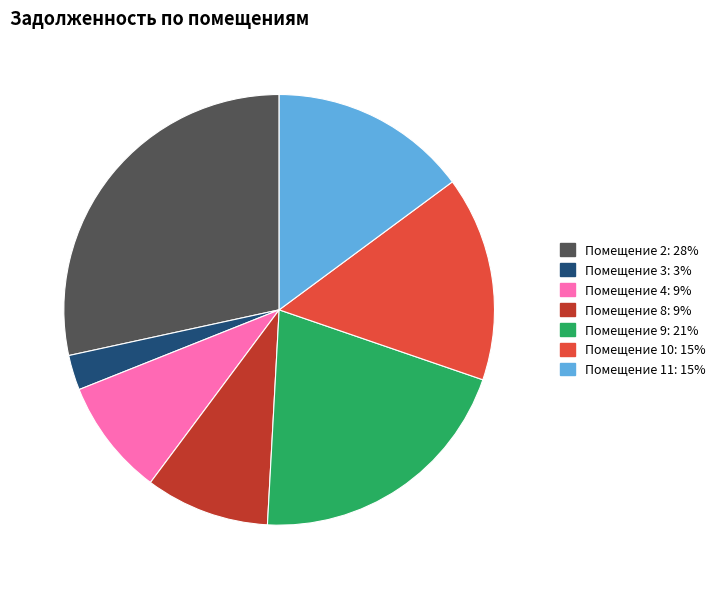

Does any single category account for the majority?

No